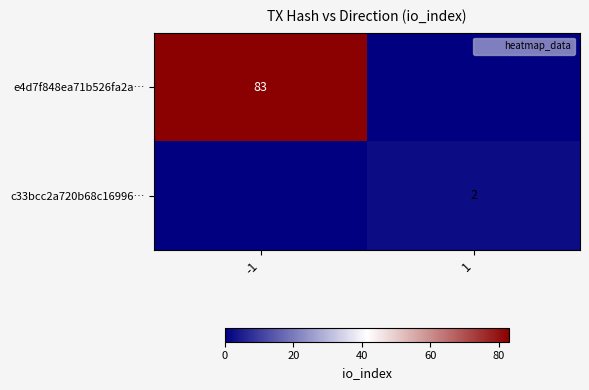

Which series has the widest spread of values?

e4d7f848ea71b526fa2a…